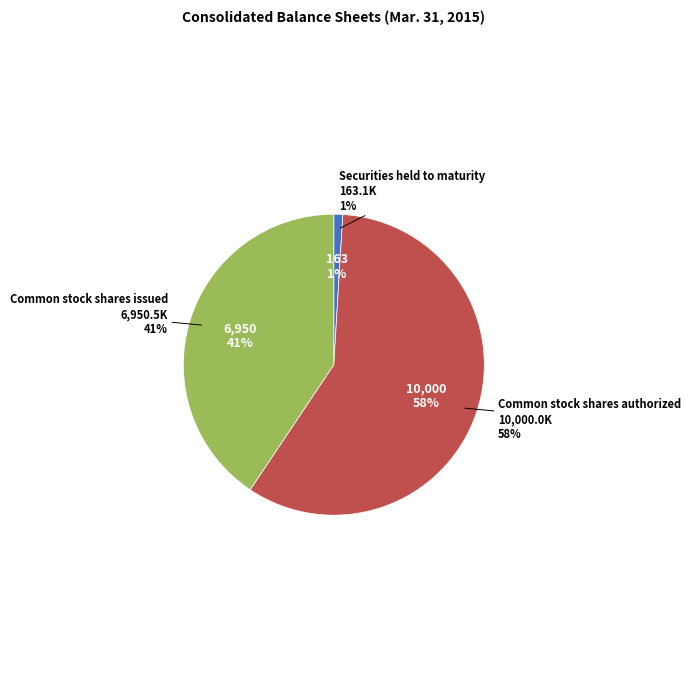

Count the number of slices in the pie.

3